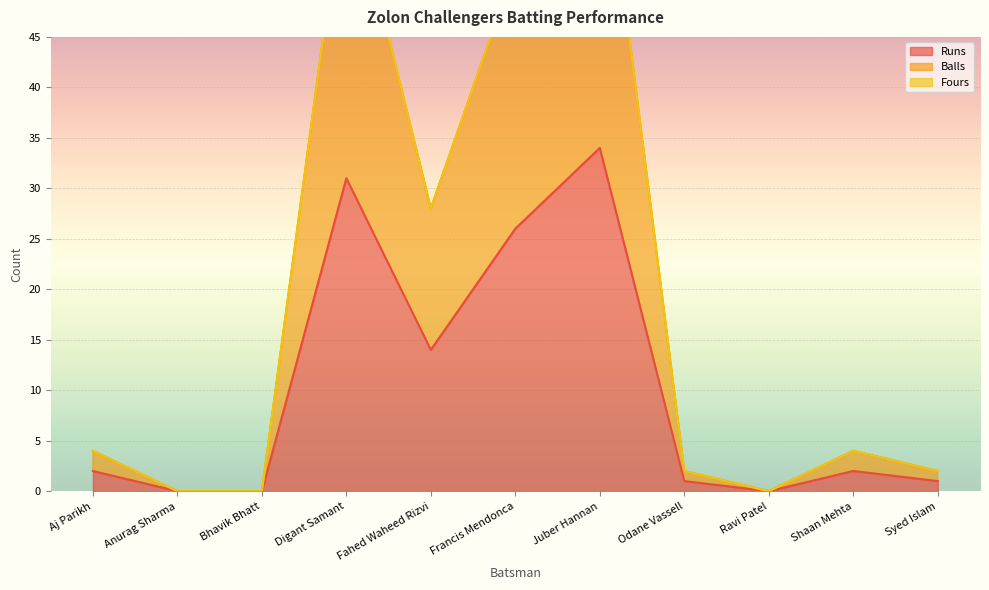

Which label corresponds to the smallest value in the chart?

Anurag Sharma